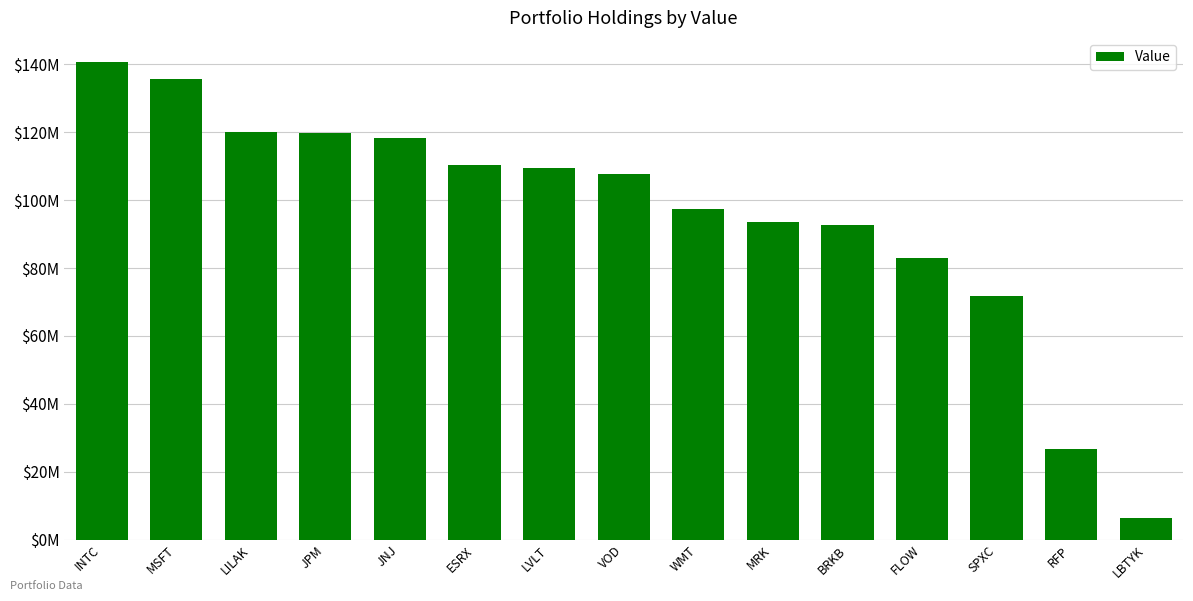

Does the chart contain any negative values?

No